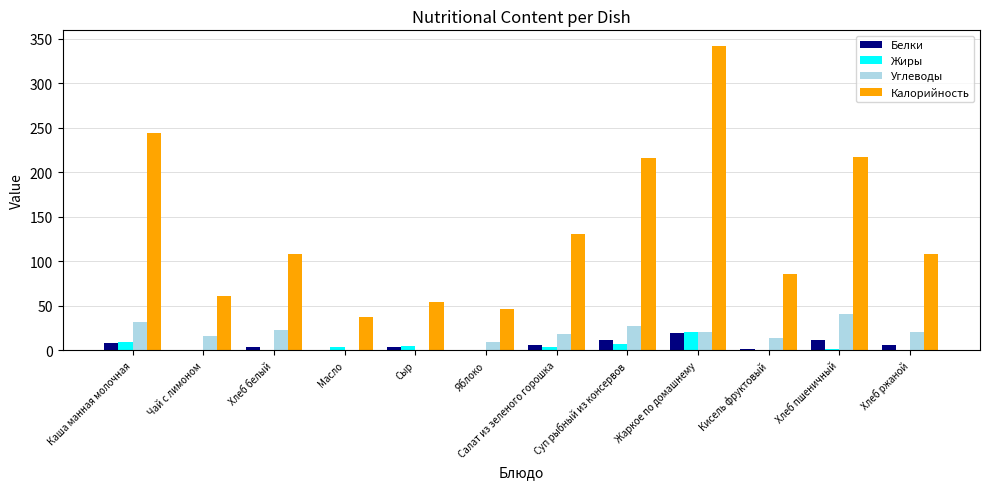

What is the maximum value shown in the chart?

342.4